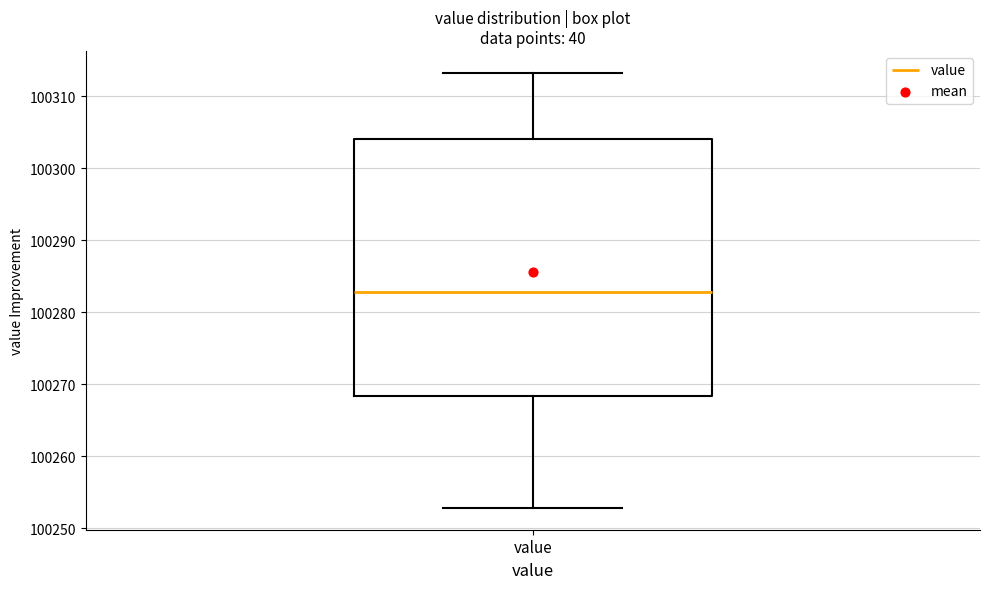

Where does the upper whisker of the box for value end on the y-axis? The values are not printed on the chart, so give them approximately, as read against the axis.

100313